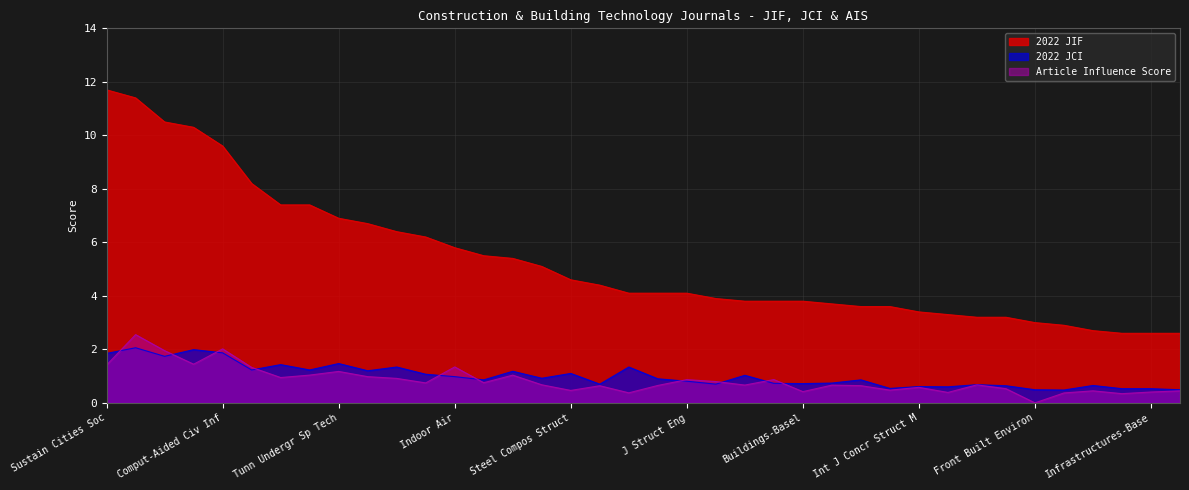

At which label is 2022 JIF closest to 7?

Tunn Undergr Sp Tech